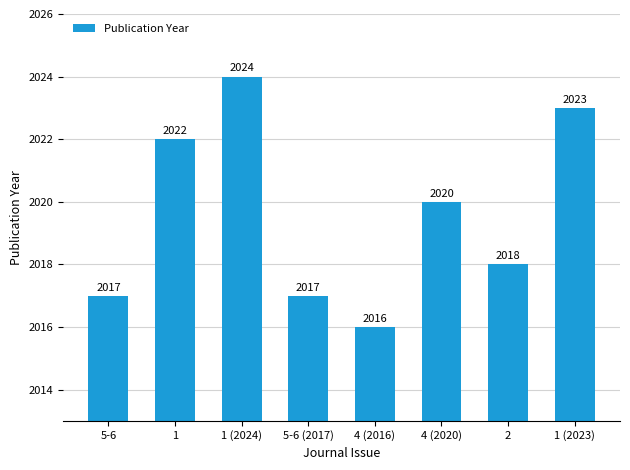

Read the value at 1.

2022